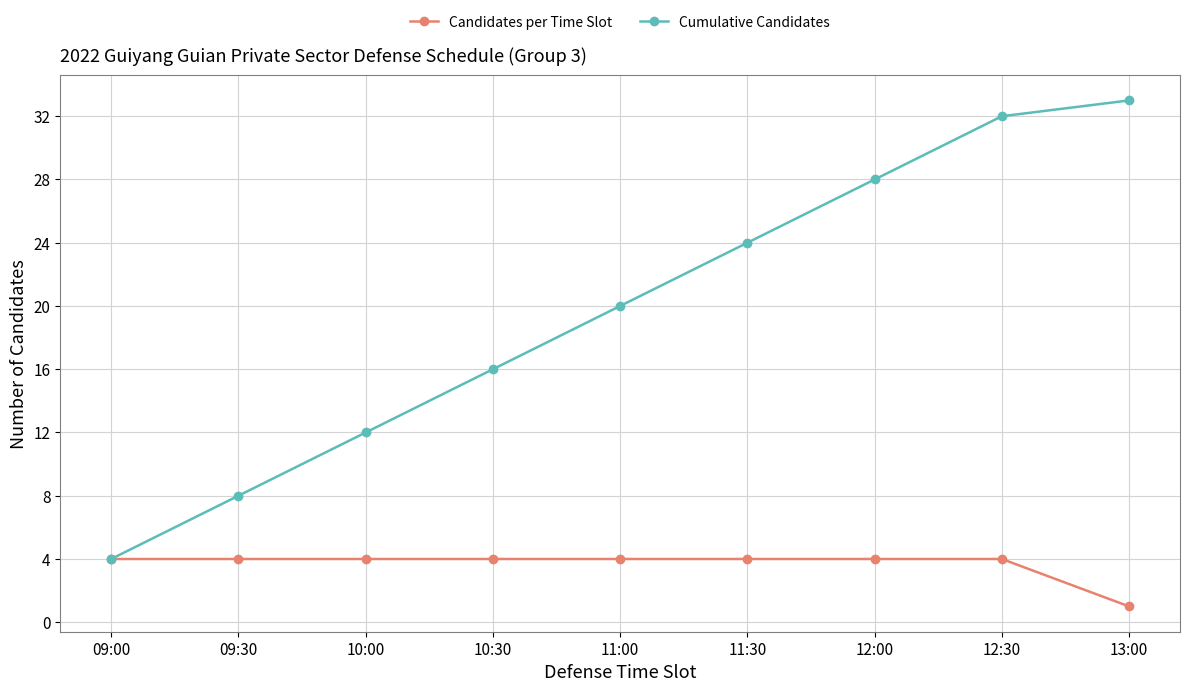

What is the approximate value of Candidates per Time Slot at 09:00?

4